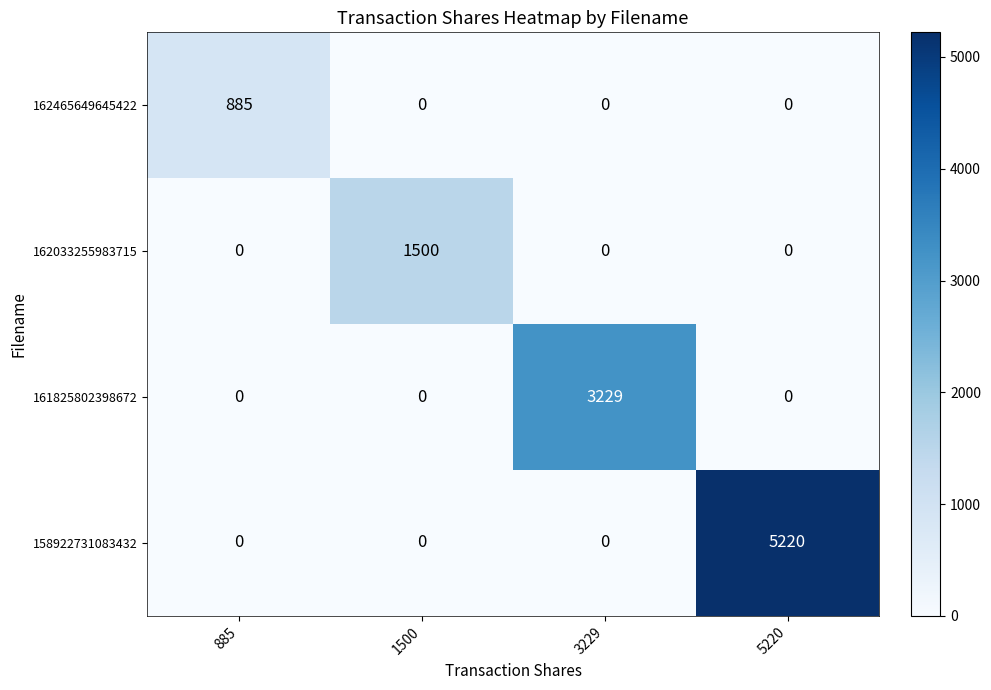

Reading left to right, transcribe all the data shown in this chart.

162465649645422: 885	0	0	0
162033255983715: 0	1500	0	0
161825802398672: 0	0	3229	0
158922731083432: 0	0	0	5220